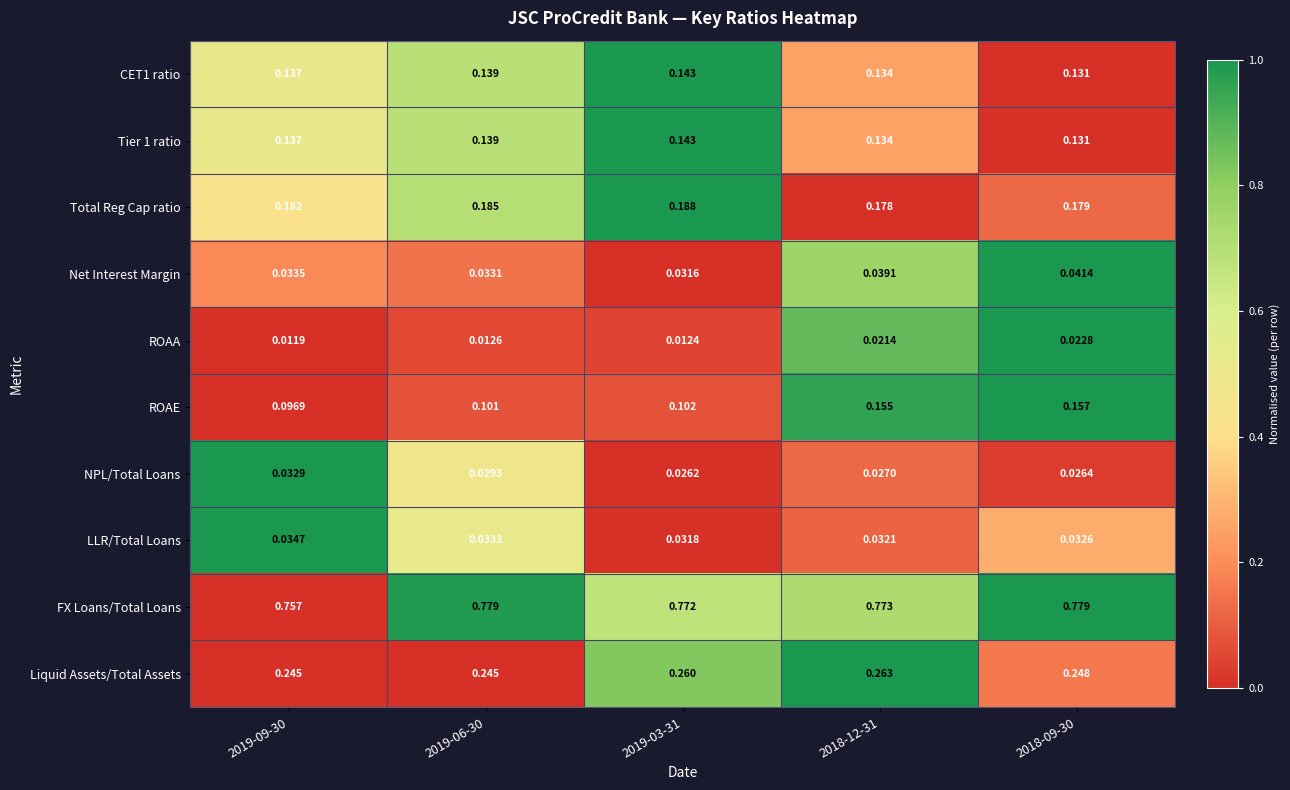

Which series has the widest spread of values?

ROAE